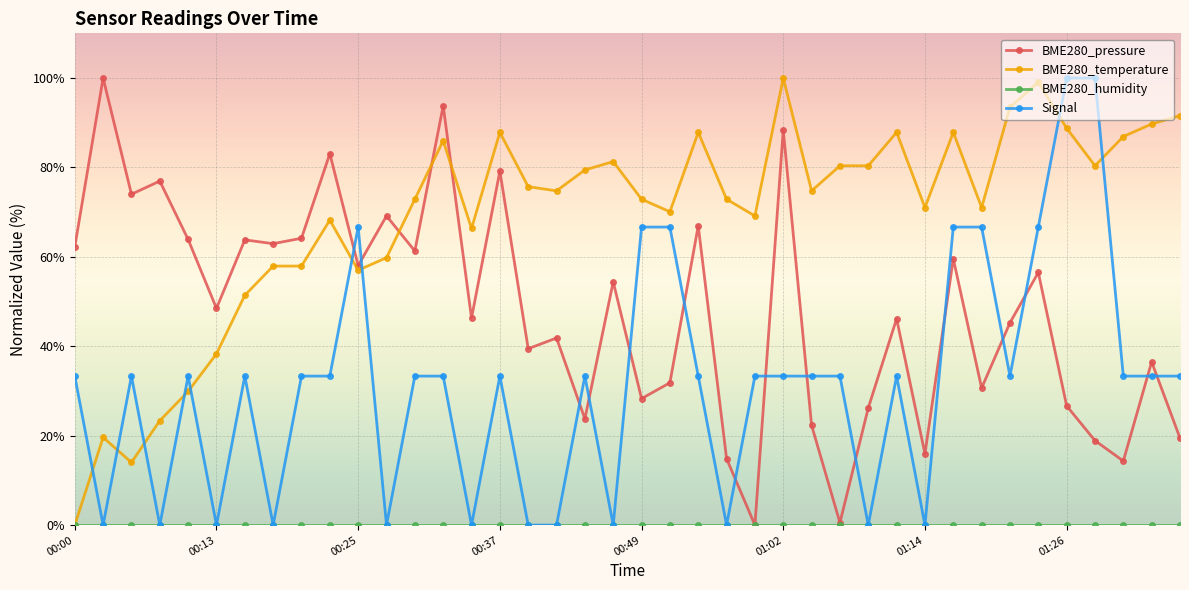

What is the value of the BME280_temperature point at the 21st from the left?

72.9